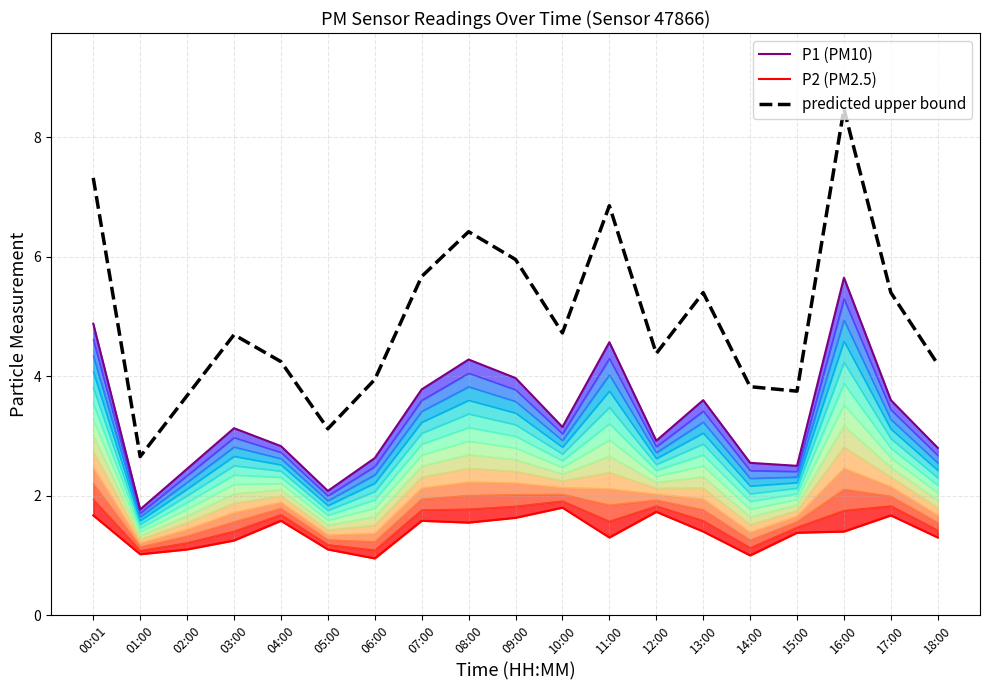

The P1 (PM10) series shows 4.7 at 03:00. True or false?

False